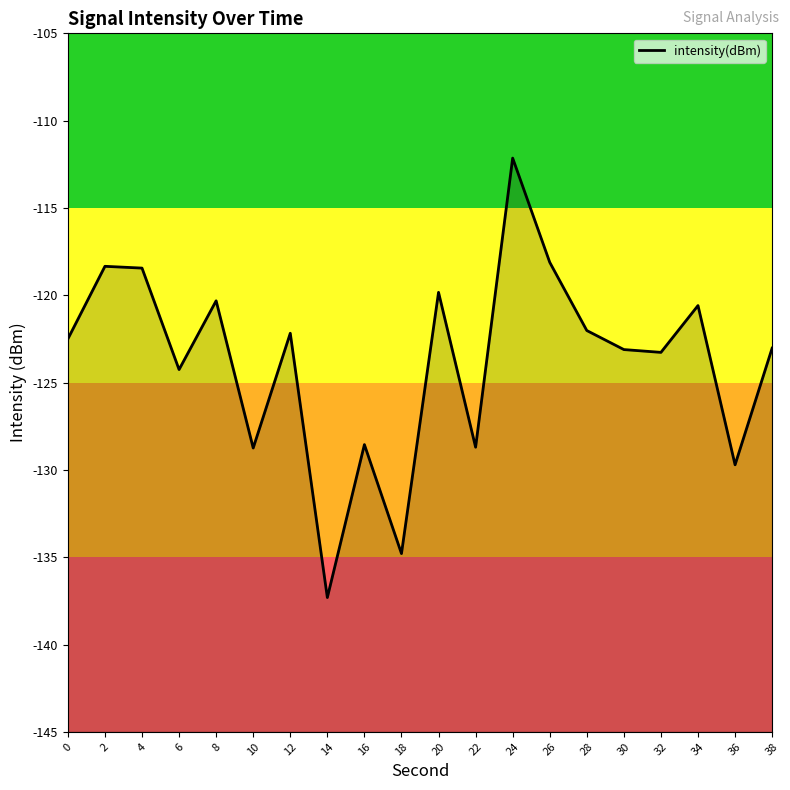

What is the difference between the second highest and minimum values?

19.2